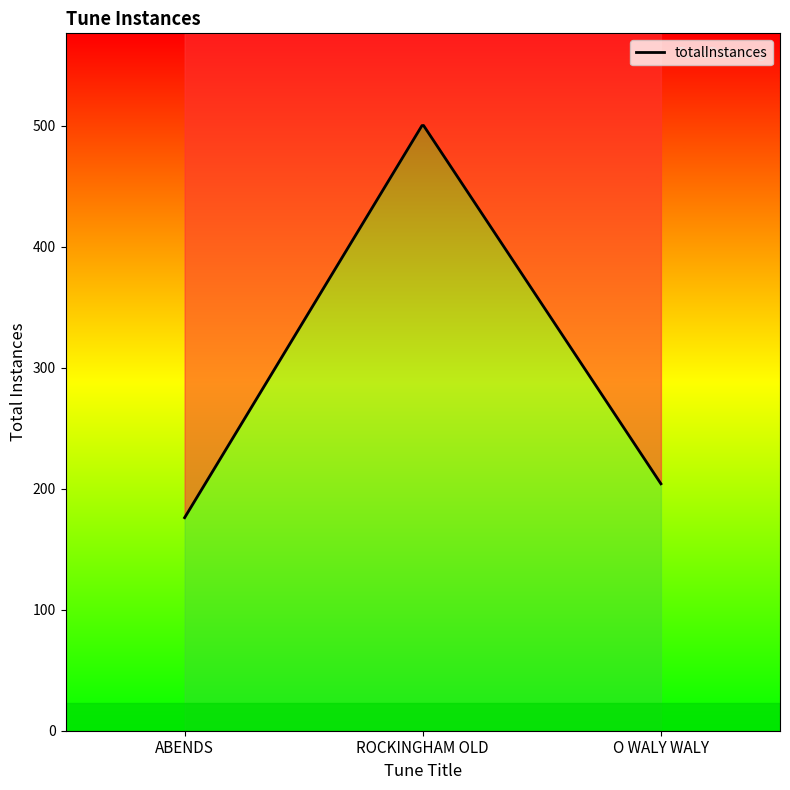

What is the change in value from ROCKINGHAM OLD to O WALY WALY?

-297